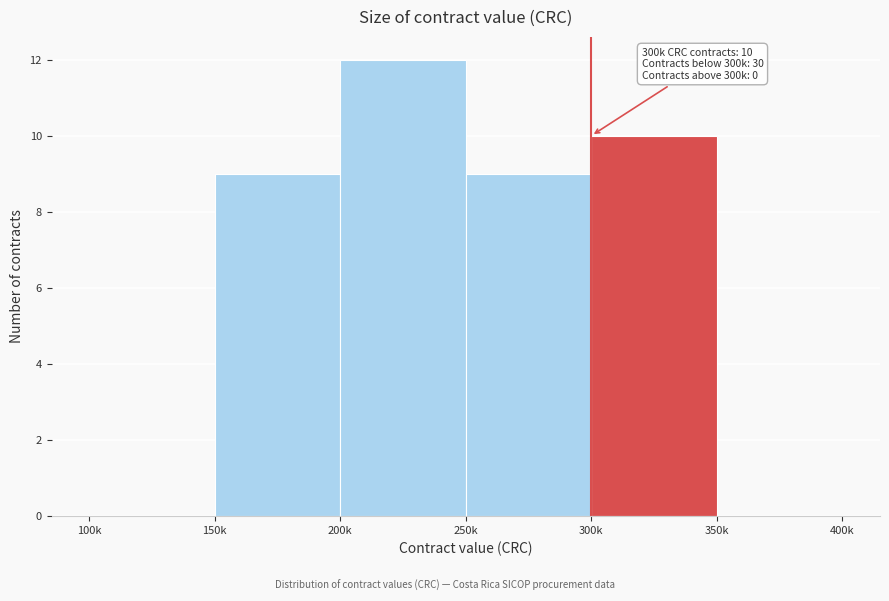

Reading right to left, transcribe all the data shown in this chart.

350k=0	300k=10	250k=9	200k=12	150k=9	100k=0